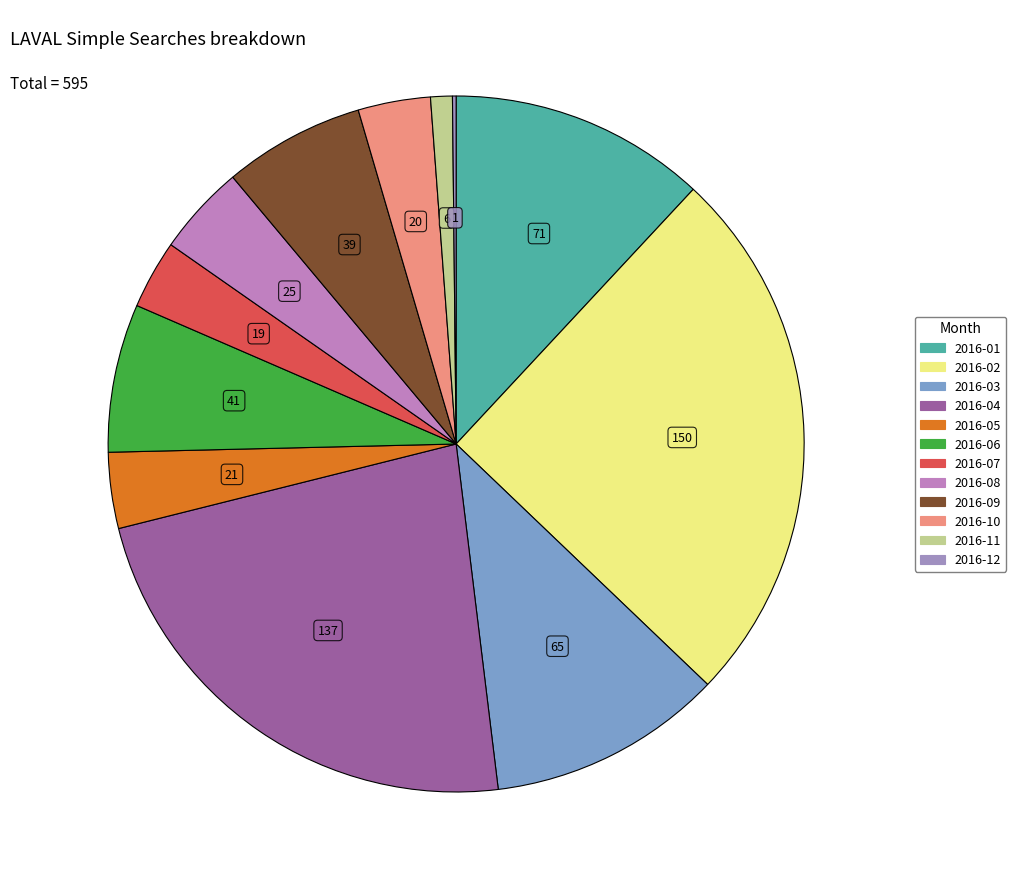

How many segments does this pie chart have?

12